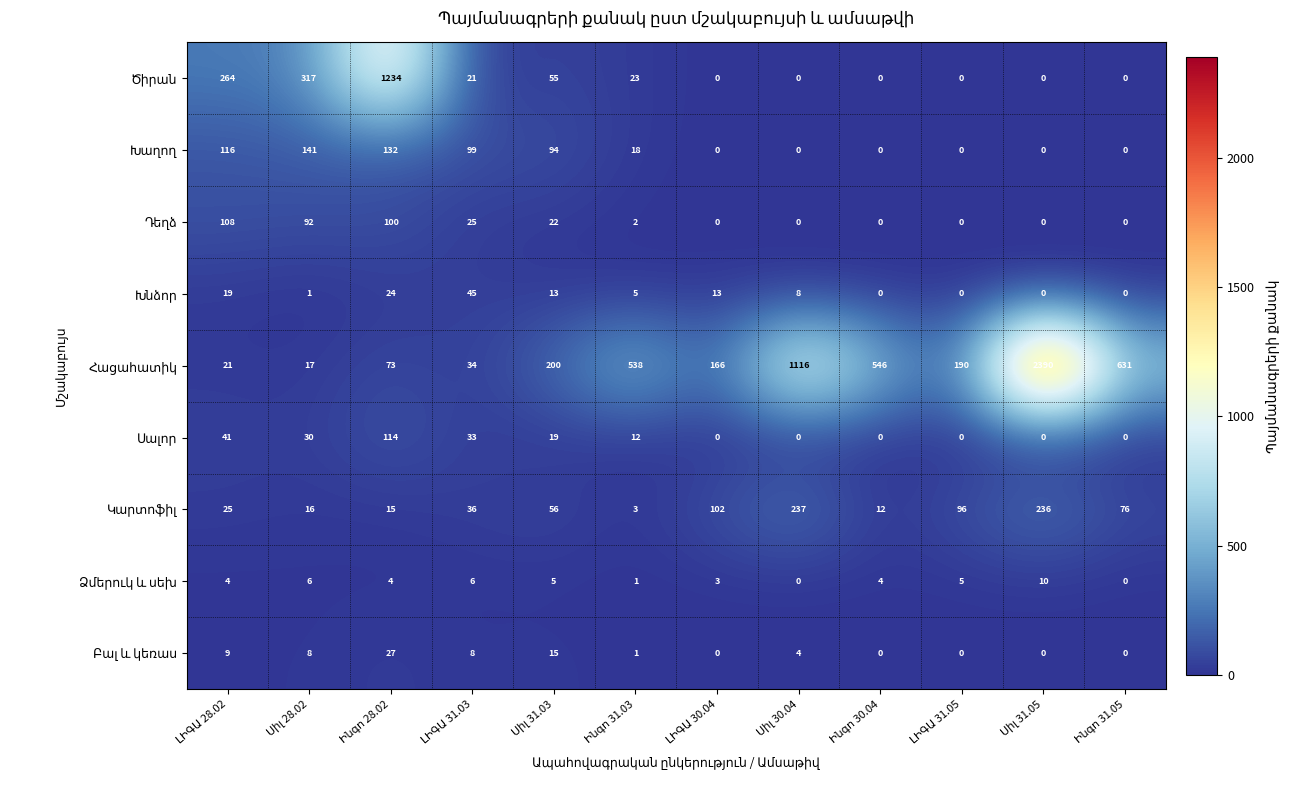

What is the maximum value shown in the chart?

2390